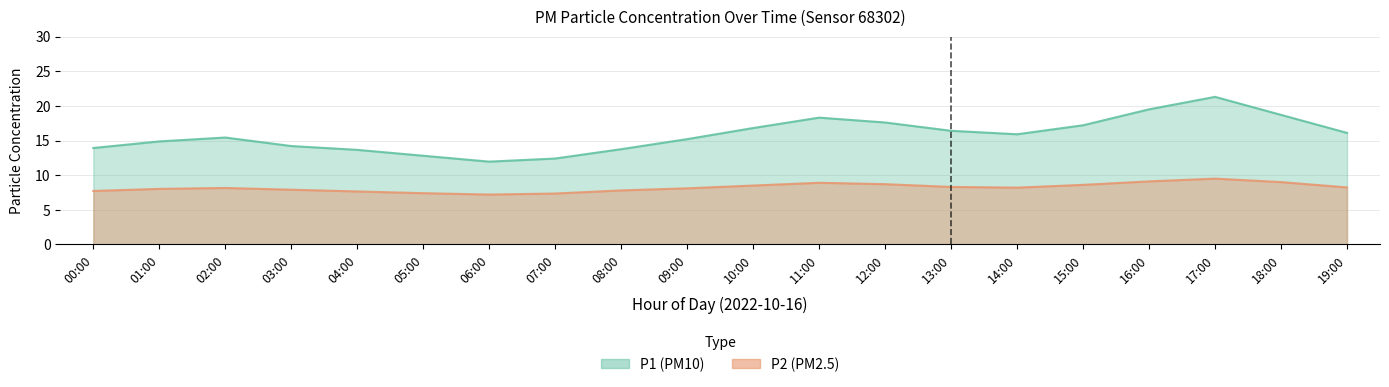

What is the total value across all series at 06:00?

19.1